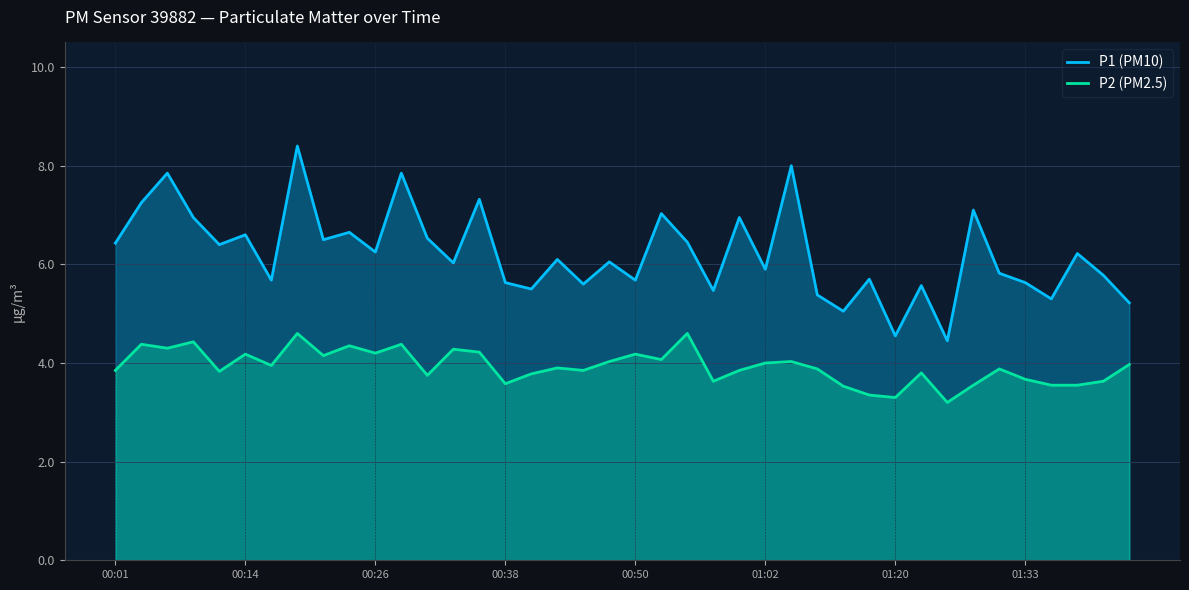

Which series has the largest total across all categories?

P1 (PM10)